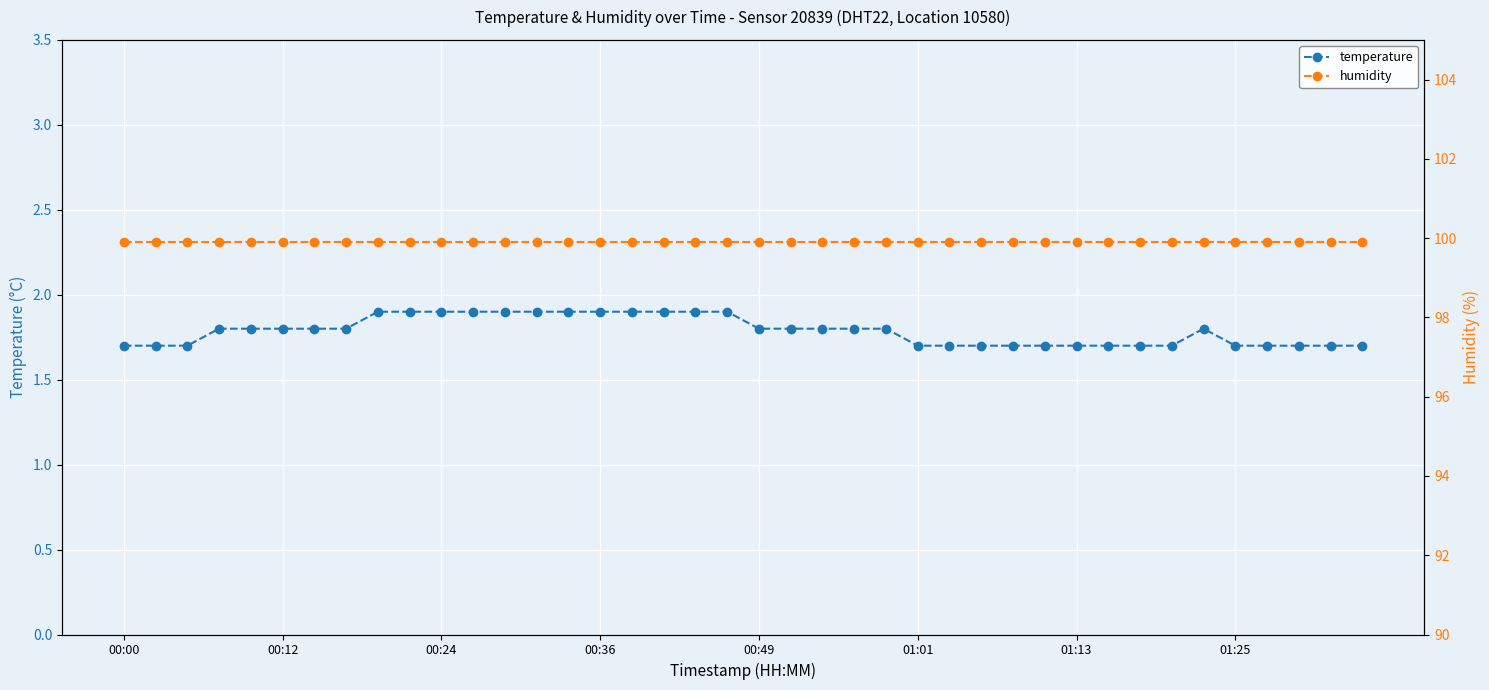

Reading left to right, what are all the values shown in this chart?

temperature: 1.7	1.7	1.7	1.8	1.8	1.8	1.8	1.8	1.9	1.9	1.9	1.9	1.9	1.9	1.9	1.9	1.9	1.9	1.9	1.9	1.8	1.8	1.8	1.8	1.8	1.7	1.7	1.7	1.7	1.7	1.7	1.7	1.7	1.7	1.8	1.7	1.7	1.7	1.7	1.7
humidity: 99.9	99.9	99.9	99.9	99.9	99.9	99.9	99.9	99.9	99.9	99.9	99.9	99.9	99.9	99.9	99.9	99.9	99.9	99.9	99.9	99.9	99.9	99.9	99.9	99.9	99.9	99.9	99.9	99.9	99.9	99.9	99.9	99.9	99.9	99.9	99.9	99.9	99.9	99.9	99.9